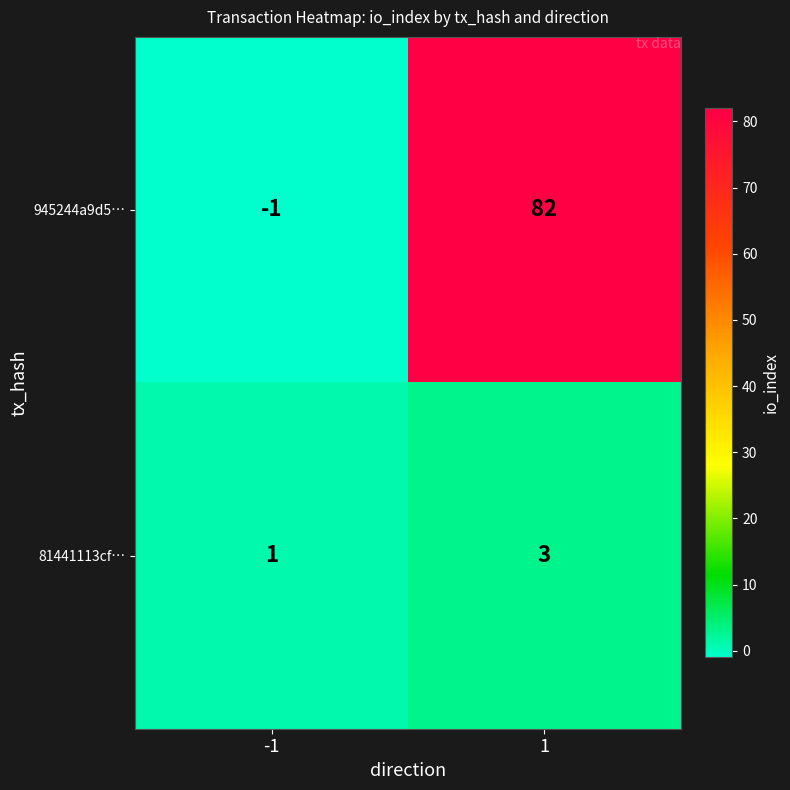

What is the sum of all 81441113cf… values?

4